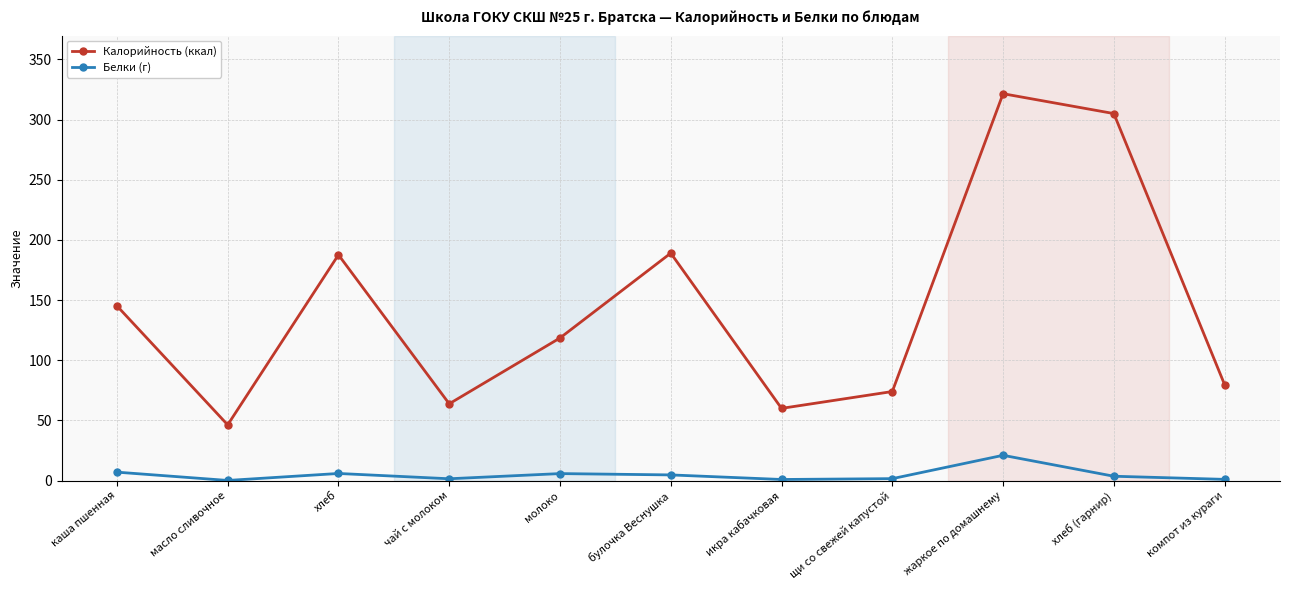

What is the minimum value shown in the chart?

0.1